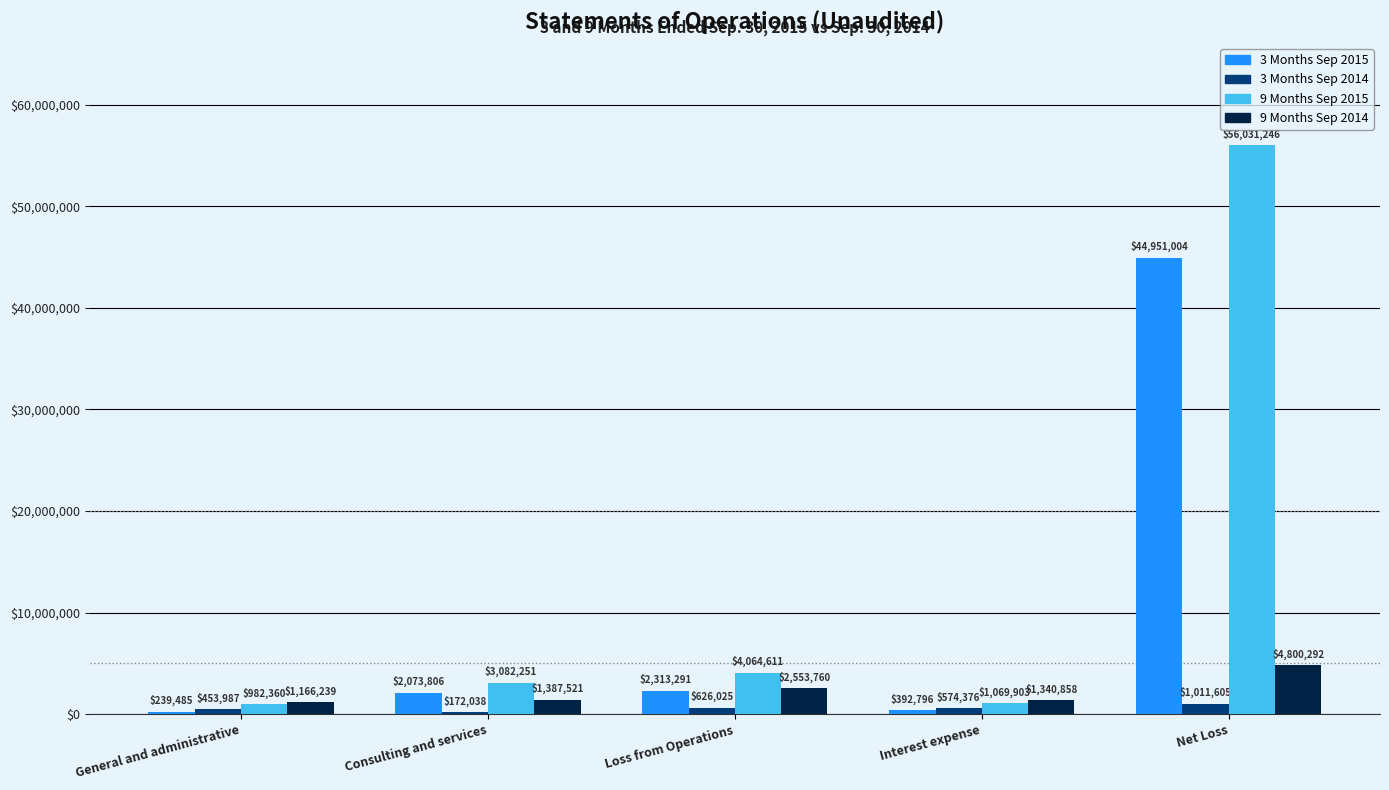

Reading left to right, list all the values displayed in this chart.

3 Months Sep 2015: General and administrative=239485	Consulting and services=2073806	Loss from Operations=2313291	Interest expense=392796	Net Loss=44951004
3 Months Sep 2014: General and administrative=453987	Consulting and services=172038	Loss from Operations=626025	Interest expense=574376	Net Loss=1011605
9 Months Sep 2015: General and administrative=982360	Consulting and services=3082251	Loss from Operations=4064611	Interest expense=1069903	Net Loss=56031246
9 Months Sep 2014: General and administrative=1166239	Consulting and services=1387521	Loss from Operations=2553760	Interest expense=1340858	Net Loss=4800292